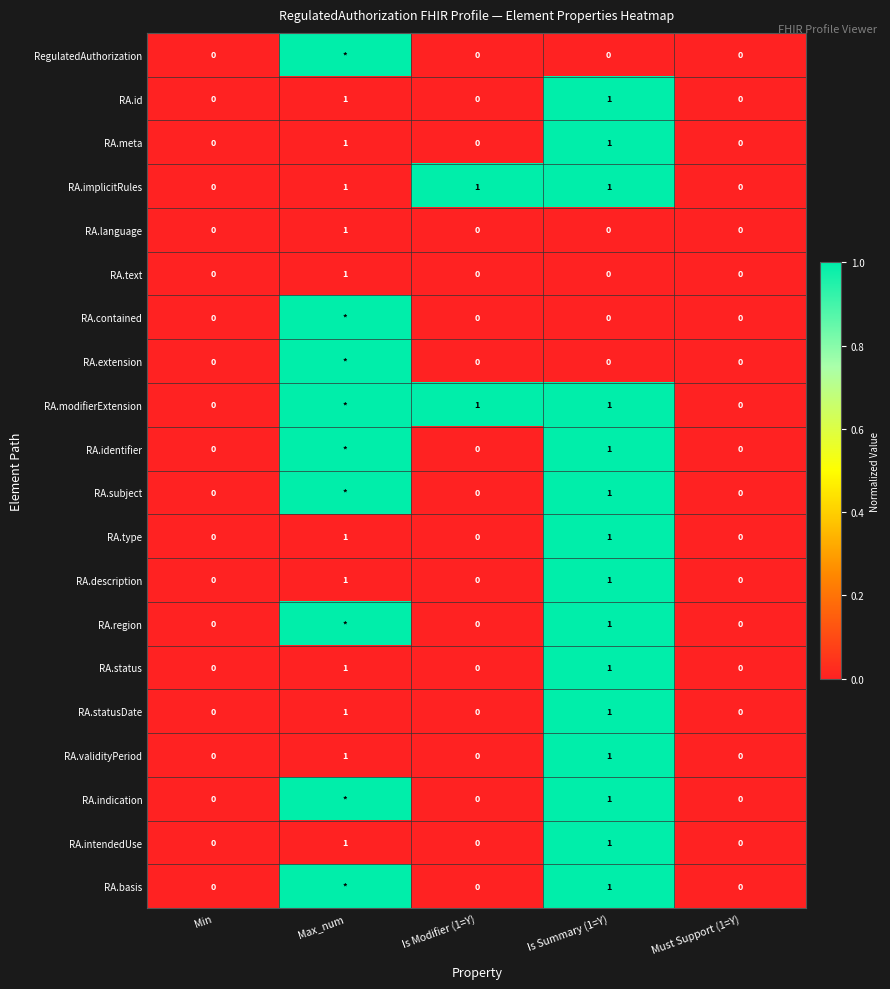

Is it true that RA.text equals 0 at Must Support (1=Y)?

True